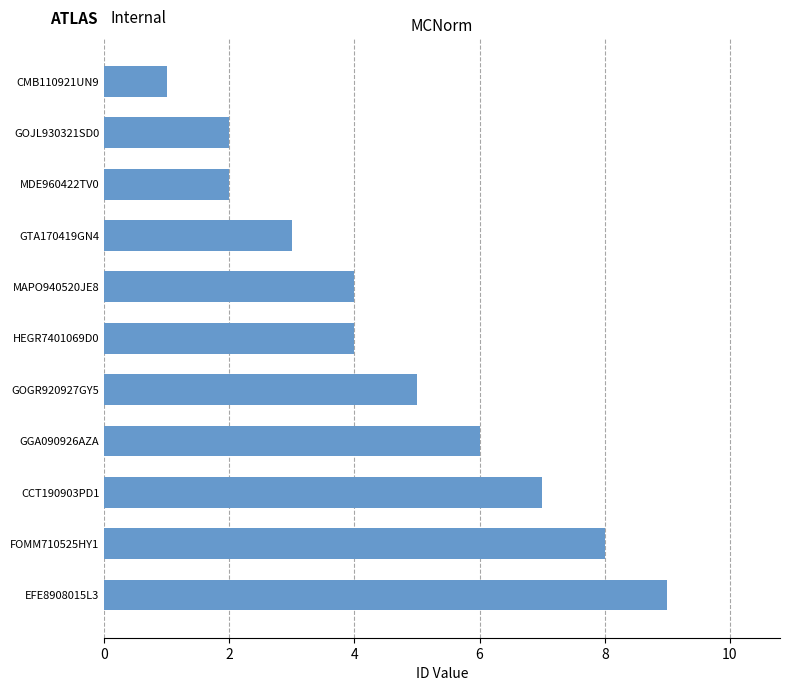

Reading top to bottom, list all the values displayed in this chart.

1	2	2	3	4	4	5	6	7	8	9